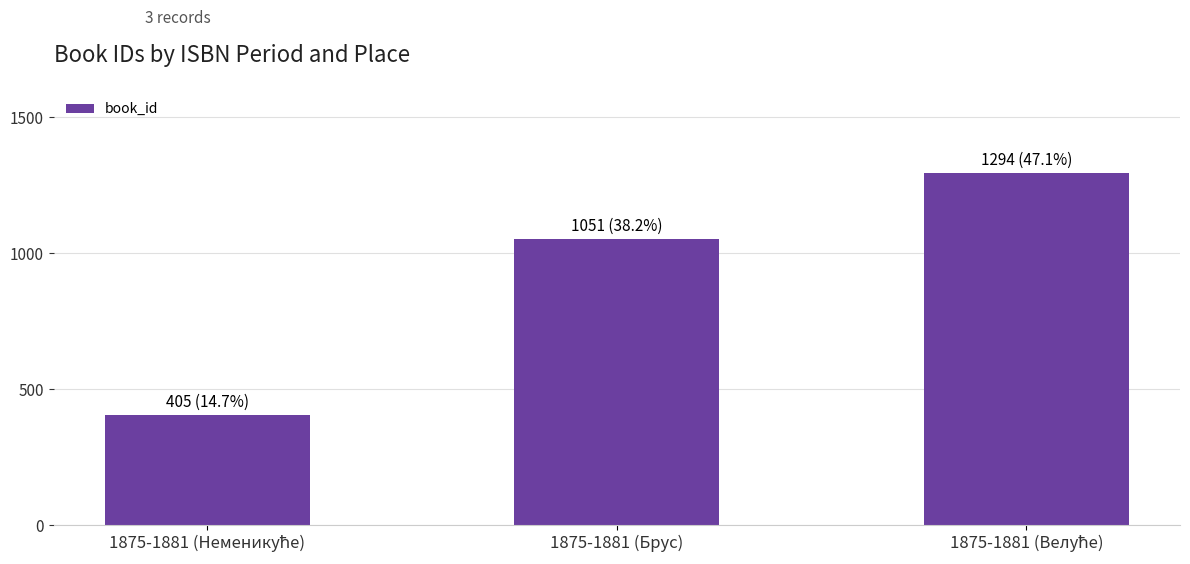

Count the number of data series in this chart.

1